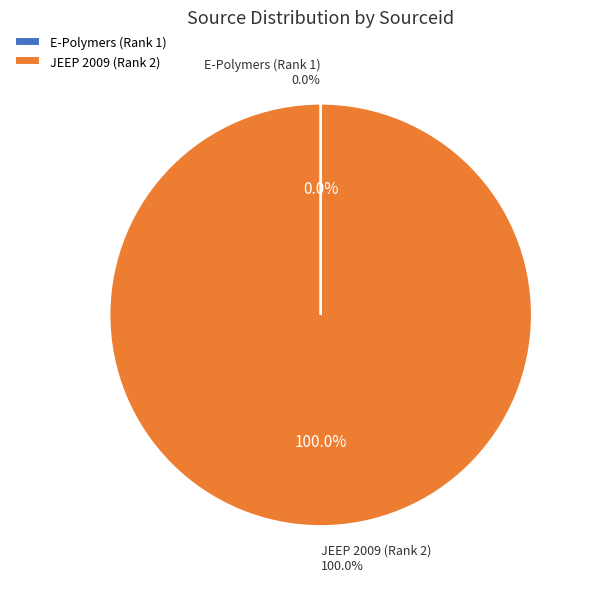

Do E-Polymers (Rank 1) and JEEP 2009 (Rank 2) together represent more than half of the pie?

Yes